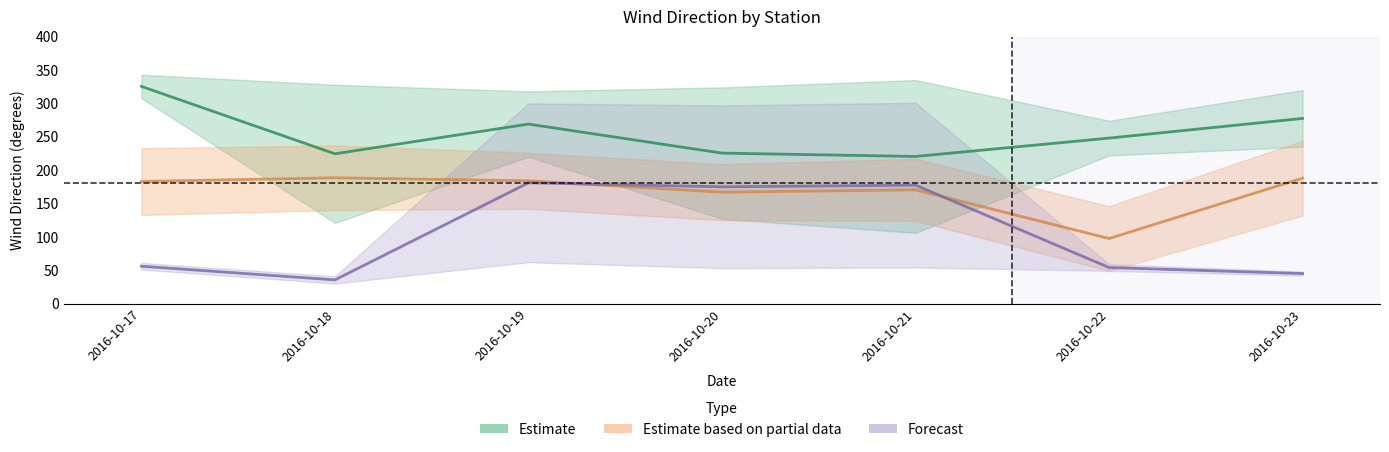

At which category does the chart reach its peak across all series?

2016-10-17